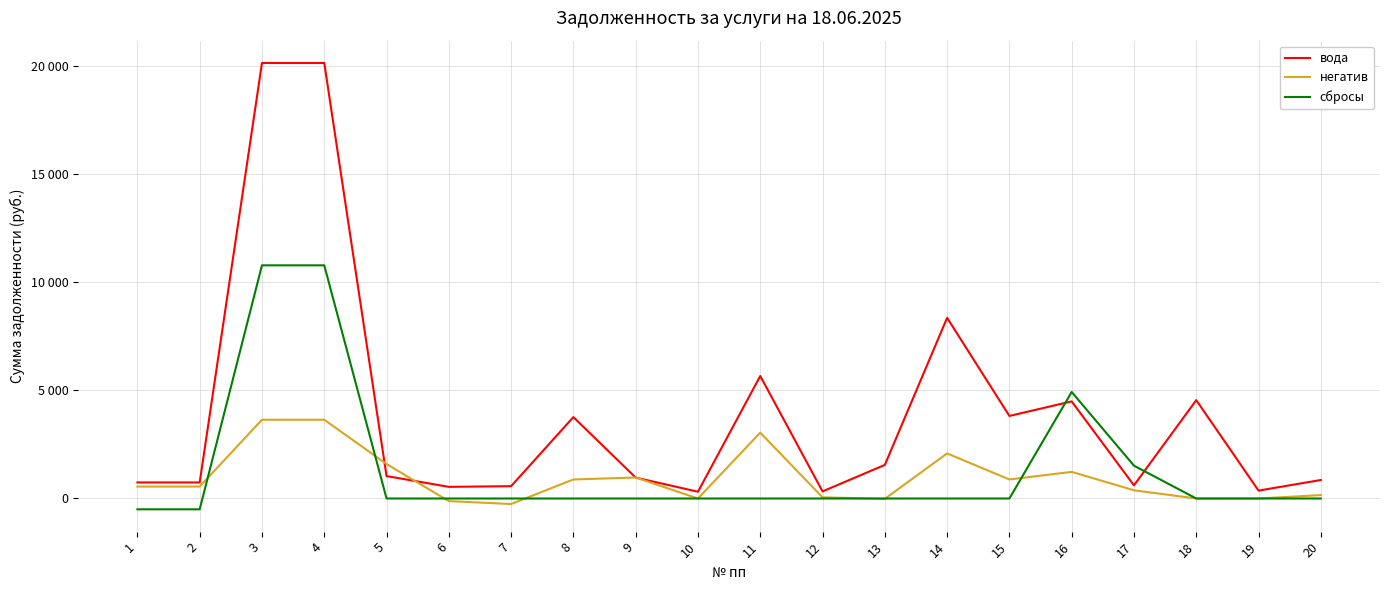

True or false: негатив has a value of 157.5 at 20.

True